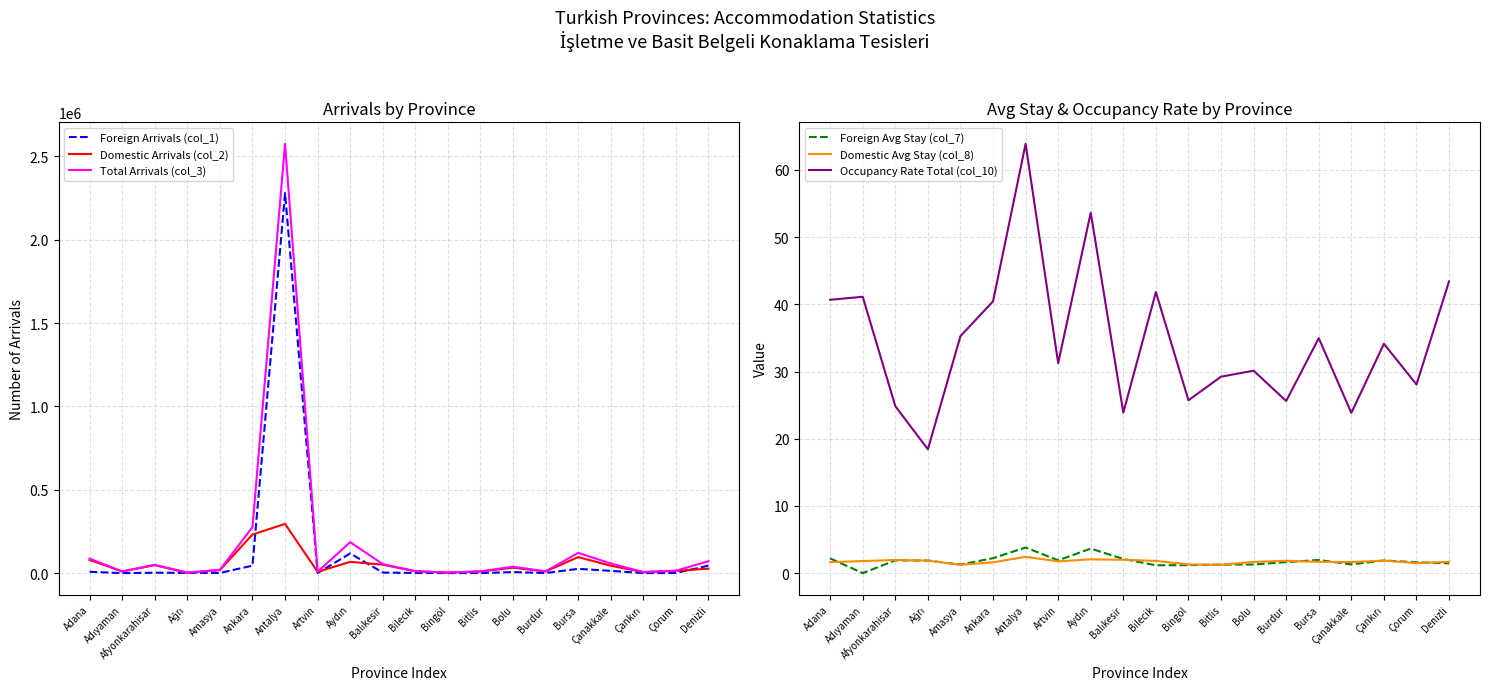

What is the value of the Foreign Avg Stay (col_7) point at the 6th from the left?

2.2